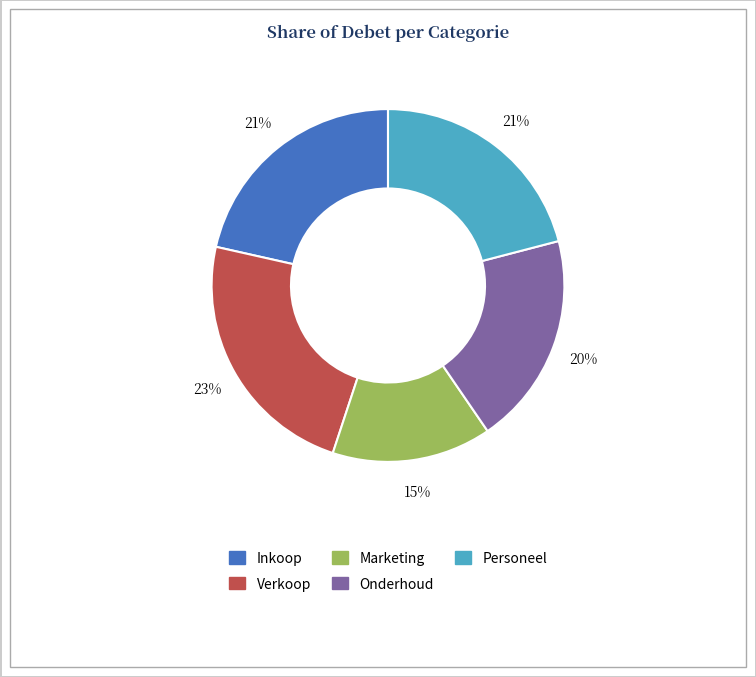

Does any single category account for the majority?

No